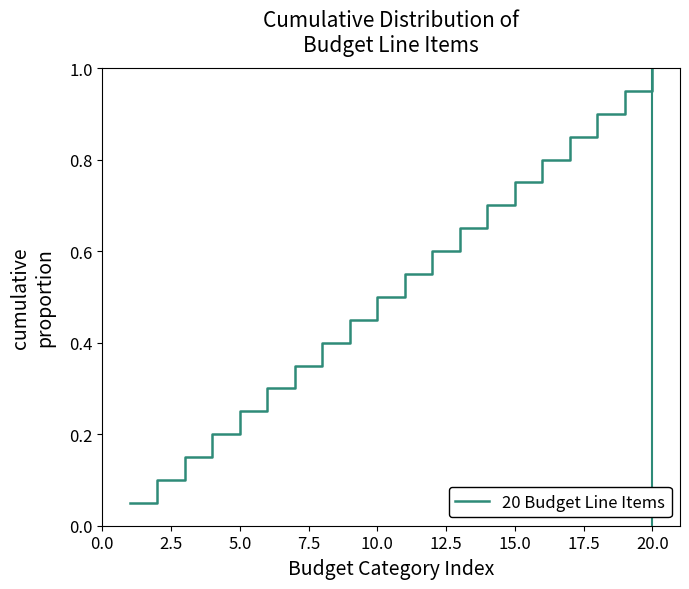

True or false: the data has more than 1 interior local peaks.

False